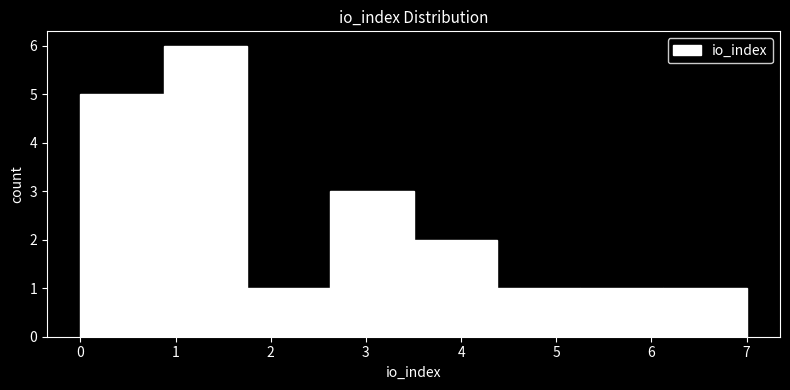

Over which range of the x-axis is the bar tallest?

0.9 to 1.8